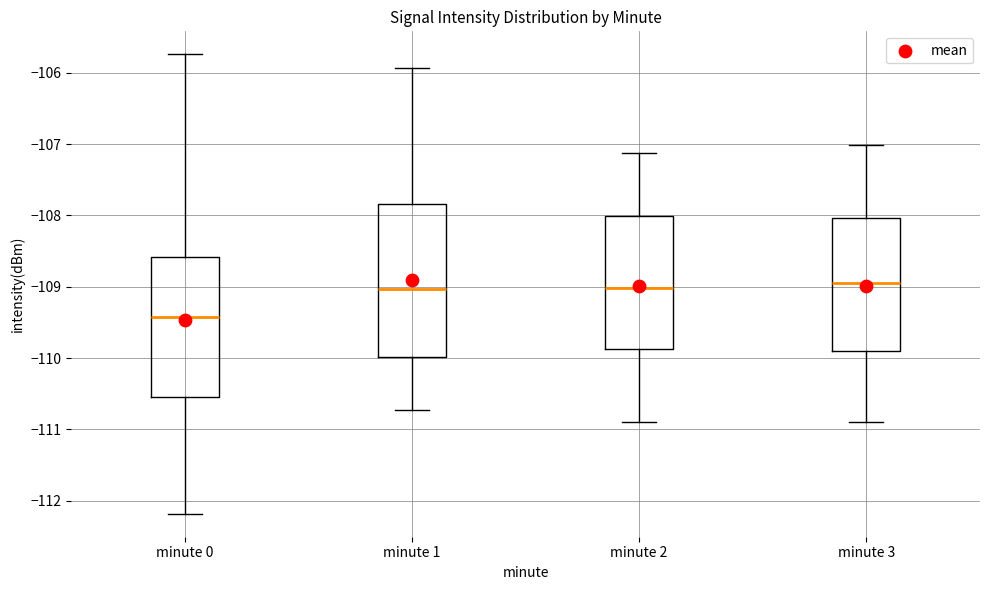

Reading left to right, read every box against the y-axis: the position of its median line, the range the box covers, and the ends of its whiskers. The values are not printed on the chart, so give them approximately, as read against the axis.

minute 0: median -109.4, box -110.5 to -108.6, whiskers -112.2 to -105.7
minute 1: median -109.0, box -110.0 to -107.8, whiskers -110.7 to -105.9
minute 2: median -109.0, box -109.9 to -108.0, whiskers -110.9 to -107.1
minute 3: median -109.0, box -109.9 to -108.0, whiskers -110.9 to -107.0